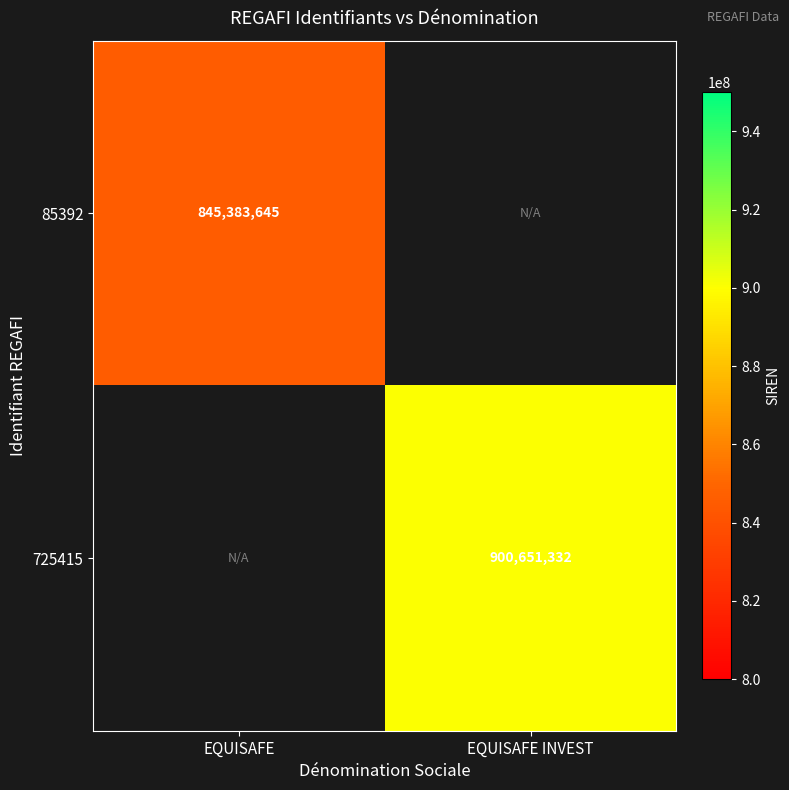

Count the number of data series in this chart.

2